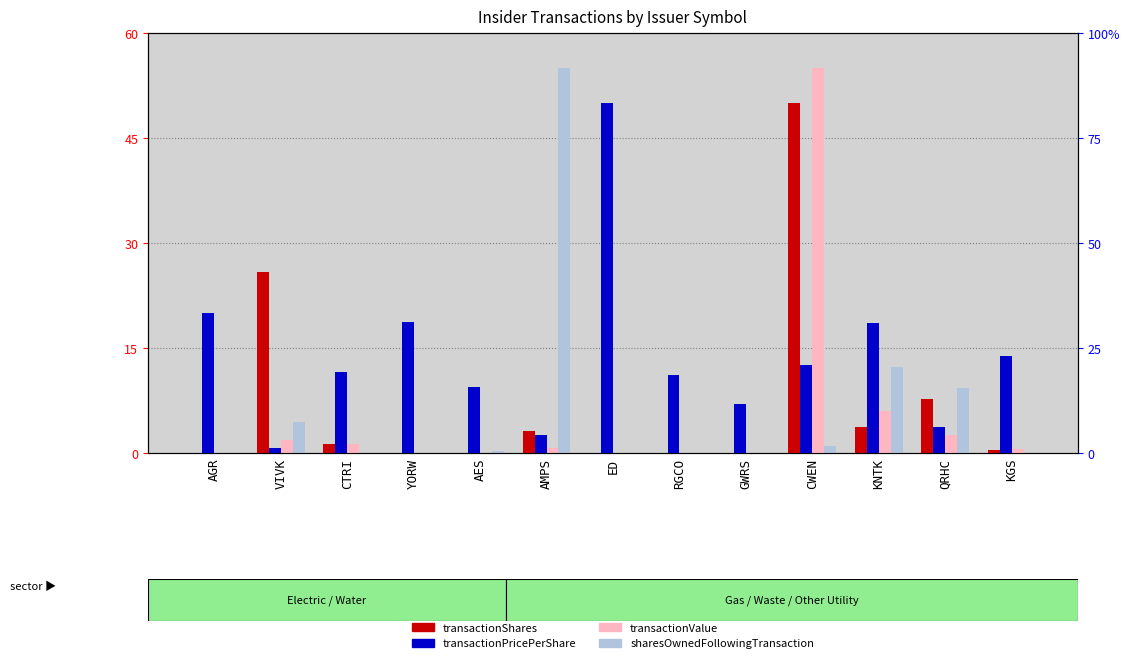

How many data points in transactionPricePerShare are less than 11?

5